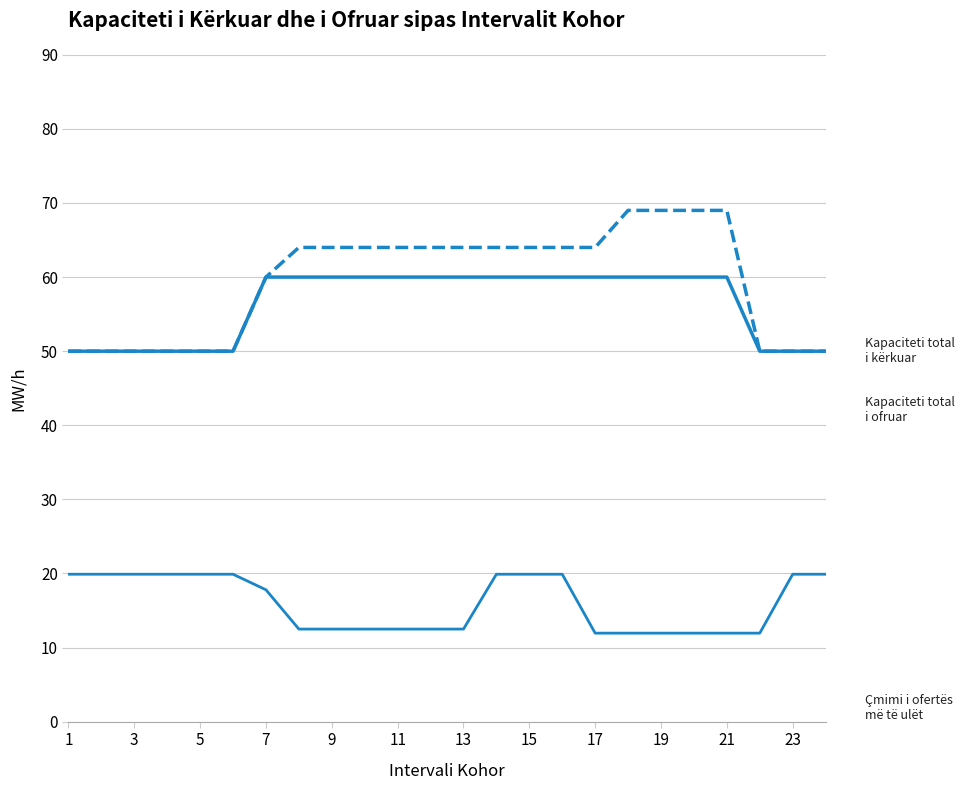

The value of Çmimi i ofertës më të ulët (Euro/MW/h) at 13 is 12.5. True or false?

True